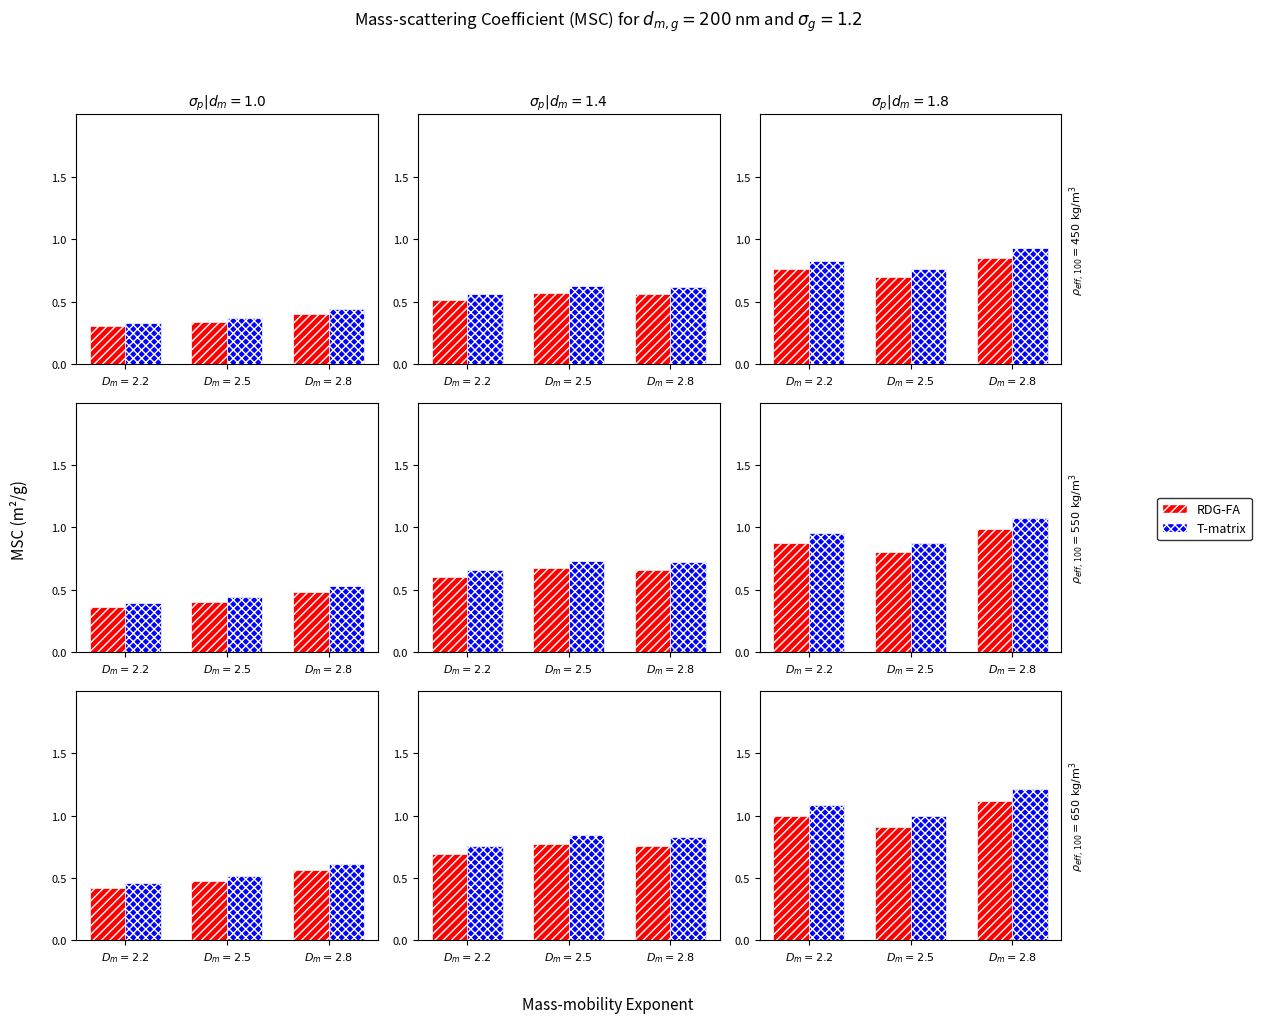

The RDG-FA series shows 0.6 at $D_m=2.5$. True or false?

False